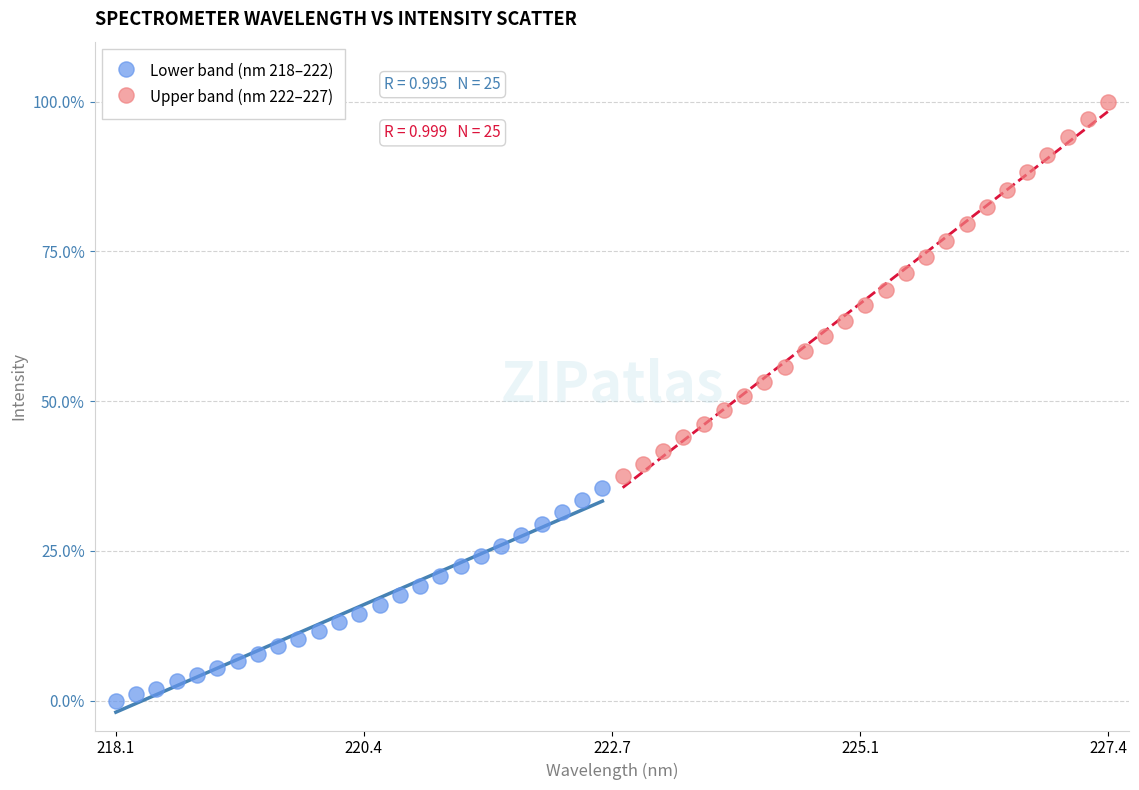

What are all the series names shown in the legend?

Lower band (nm 218–222), Upper band (nm 222–227)